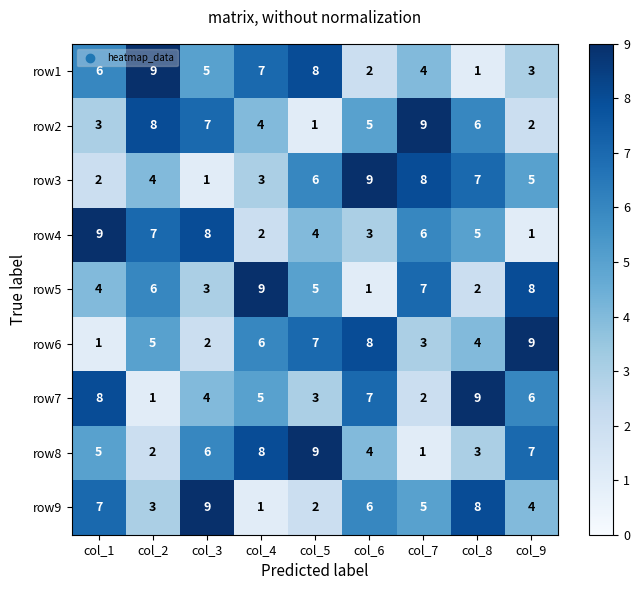

What is the difference between the row6 values at col_4 and col_9?

3